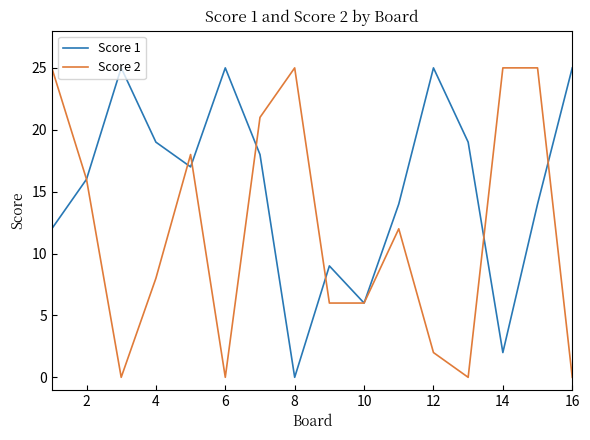

List the series in order of their overall mean, highest first.

Score 1, Score 2